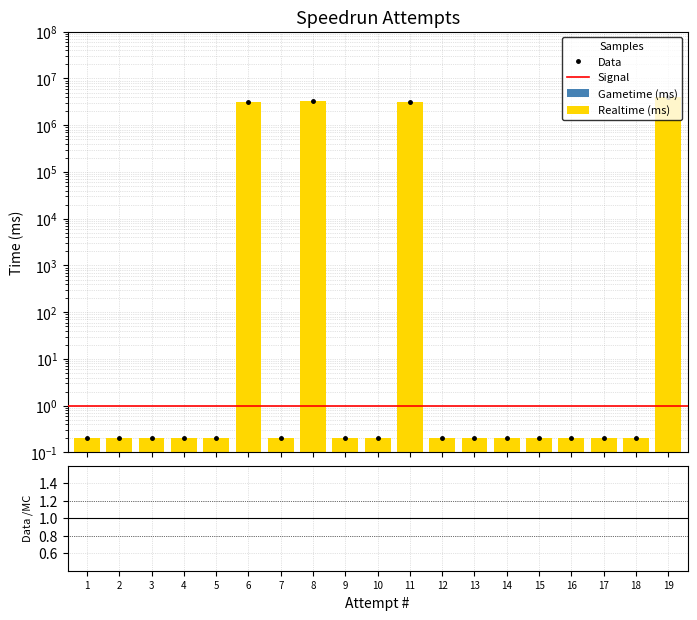

Reading left to right, what are all the values shown in this chart?

1=0.2	2=0.2	3=0.2	4=0.2	5=0.2	6=3186911.1	7=0.2	8=3314778.1	9=0.2	10=0.2	11=3072772.1	12=0.2	13=0.2	14=0.2	15=0.2	16=0.2	17=0.2	18=0.2	19=4107902.1